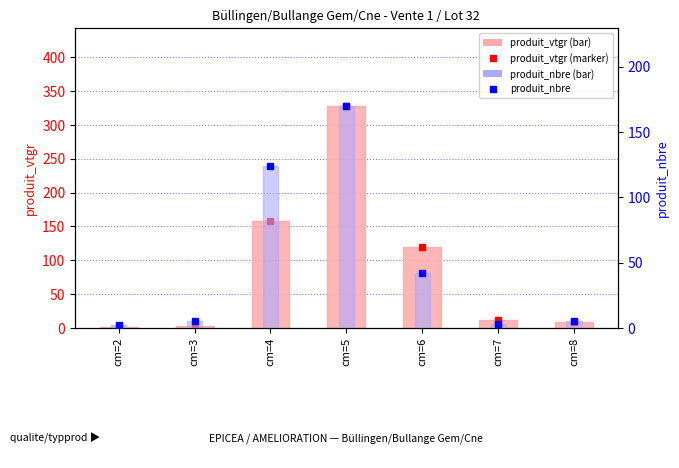

What is the minimum value for produit_vtgr (marker)?

0.9